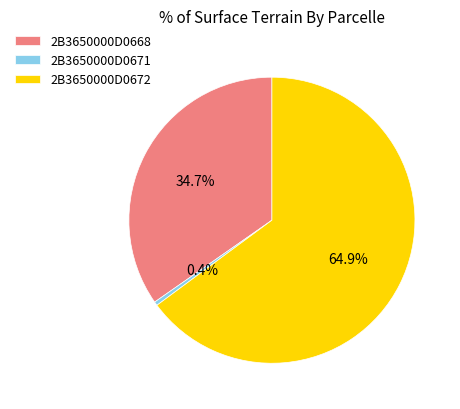

How many segments does this pie chart have?

3